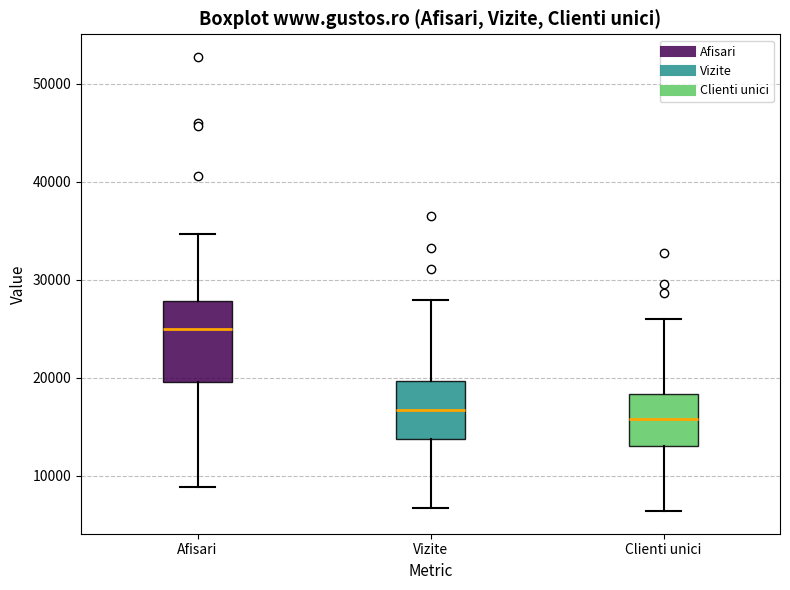

Where does the lower whisker of the box for Clienti unici end on the y-axis? The values are not printed on the chart, so give them approximately, as read against the axis.

6000